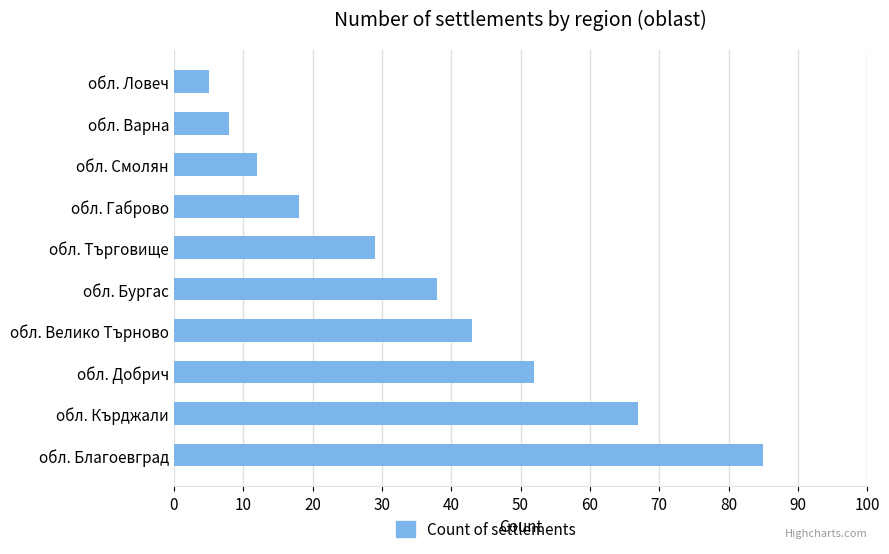

Rank the categories by value from lowest to highest.

обл. Ловеч, обл. Варна, обл. Смолян, обл. Габрово, обл. Търговище, обл. Бургас, обл. Велико Търново, обл. Добрич, обл. Кърджали, обл. Благоевград